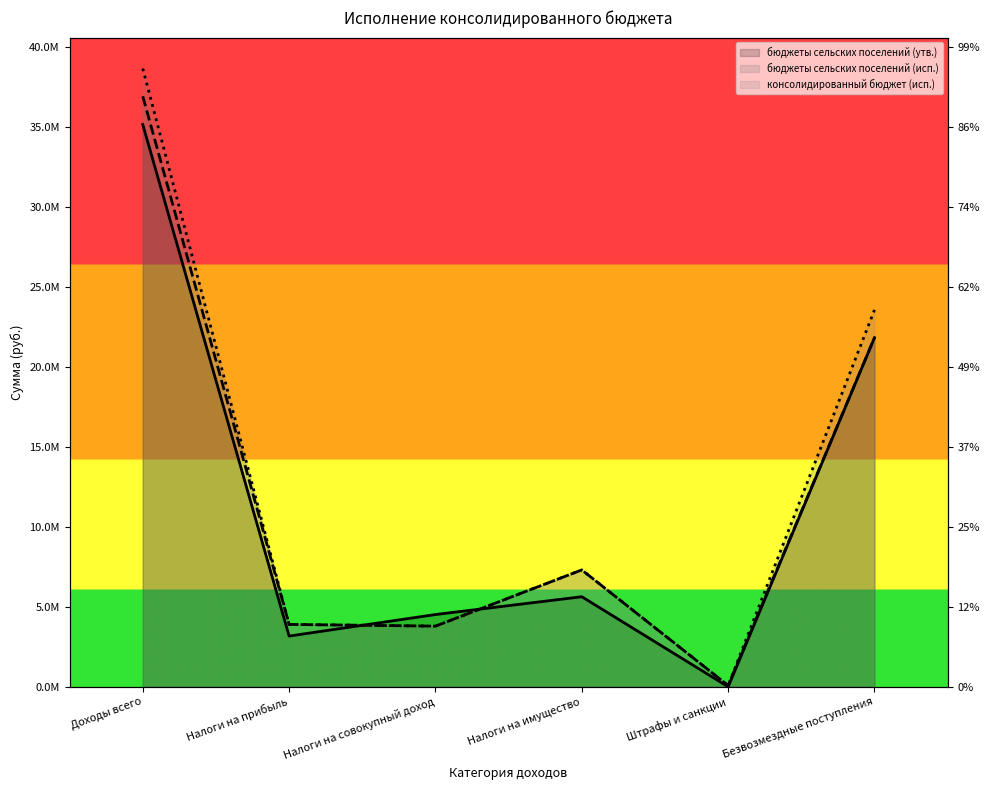

What is the sum of the бюджеты сельских поселений (исп.) values at Штрафы и санкции and Налоги на совокупный доход?

3878647.1